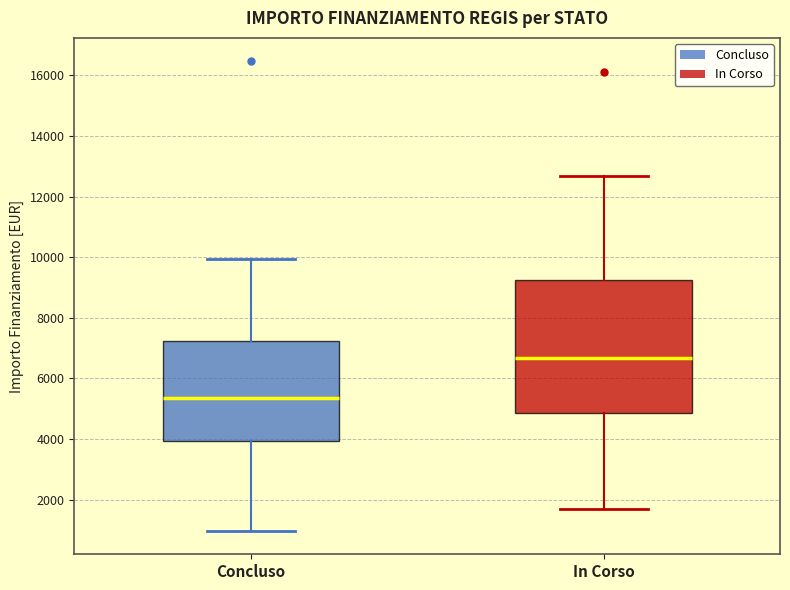

Reading left to right, transcribe this box plot: for each box, give where its median line is, the range the box spans, and where its two whiskers end, as read against the y-axis. The values are not printed on the chart, so give them approximately, as read against the axis.

Concluso: median 5400, box 4000 to 7200, whiskers 1000 to 10000
In Corso: median 6600, box 4800 to 9200, whiskers 1800 to 12600